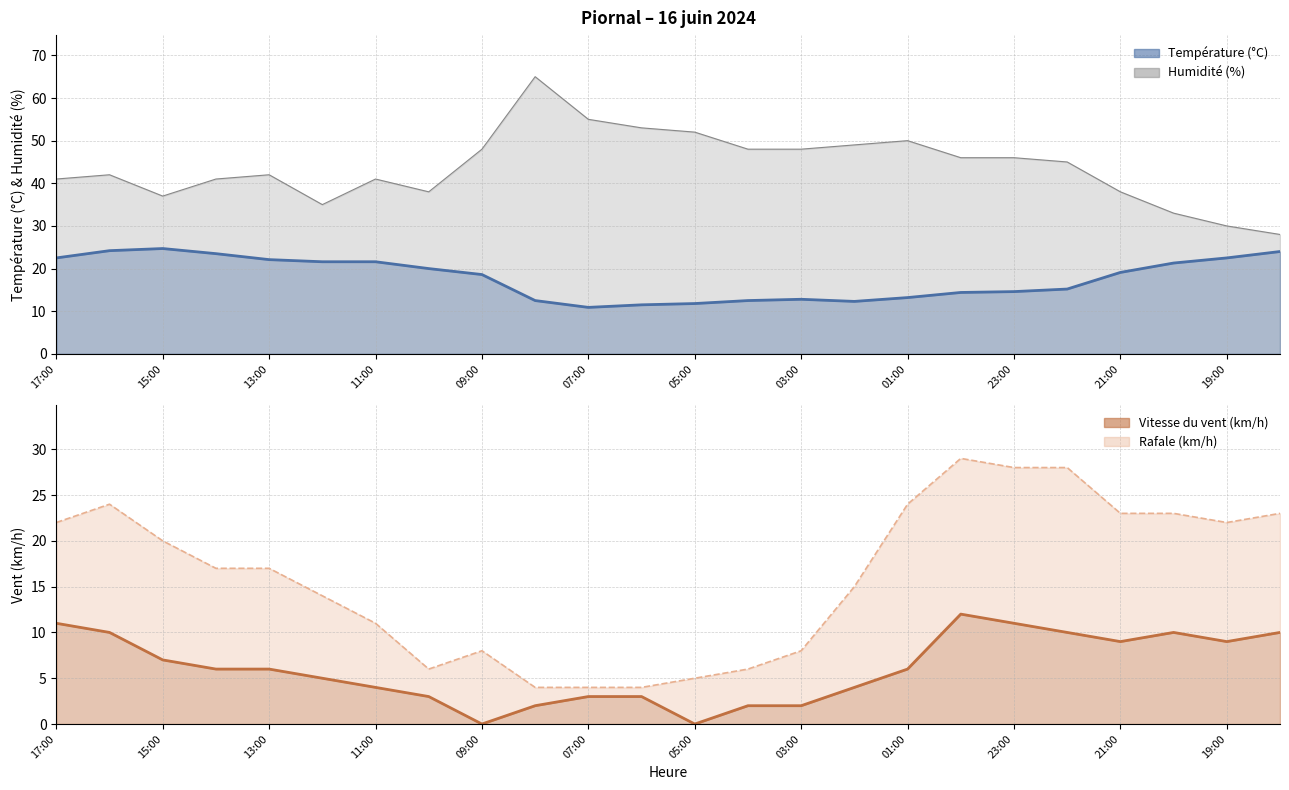

True or false: Humidité (%) has more than 0 points higher than both neighbors.

True